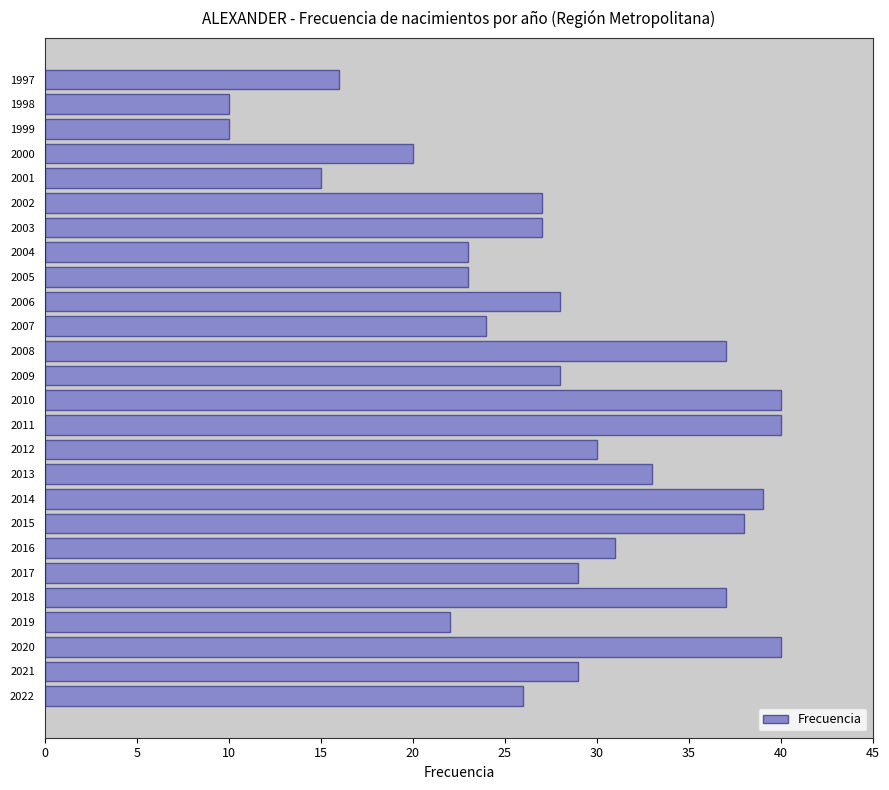

What is the difference between the values at 2012 and 1998?

20